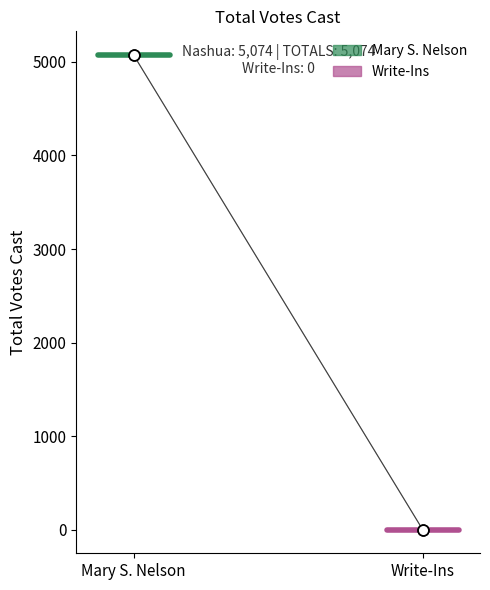

What is the change in value from Mary S. Nelson to Write-Ins?

-5074